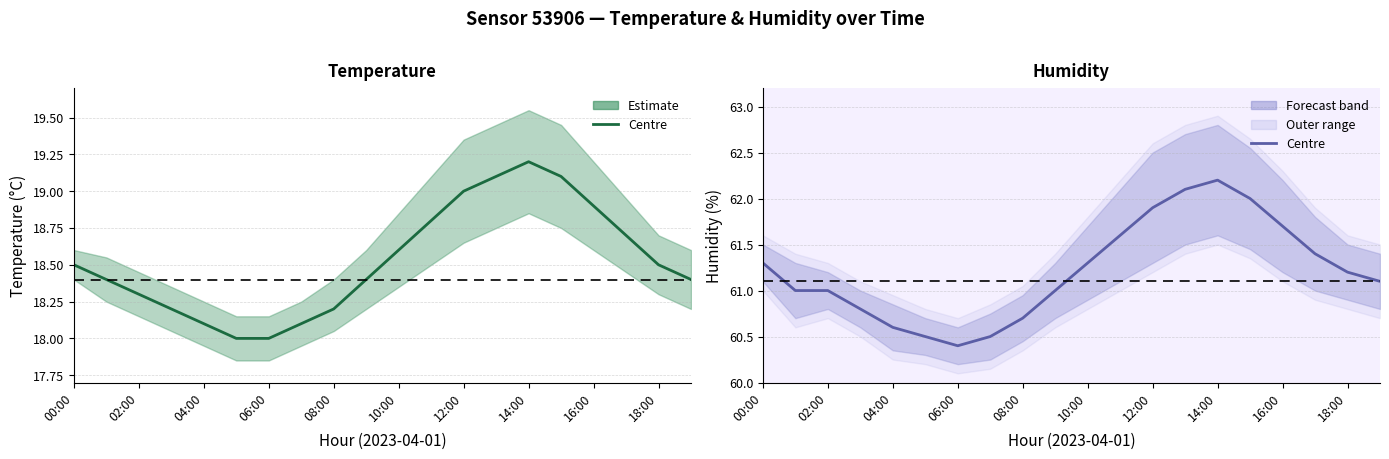

Which series has the largest range (max minus min)?

Humidity centre